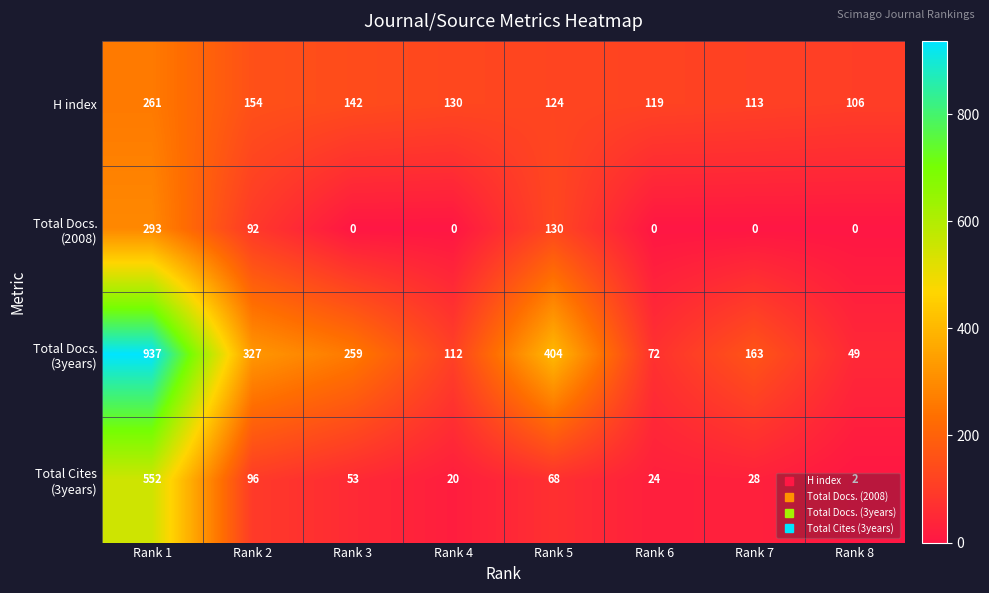

List the labels in order of H index value, largest first.

Rank 1, Rank 2, Rank 3, Rank 4, Rank 5, Rank 6, Rank 7, Rank 8